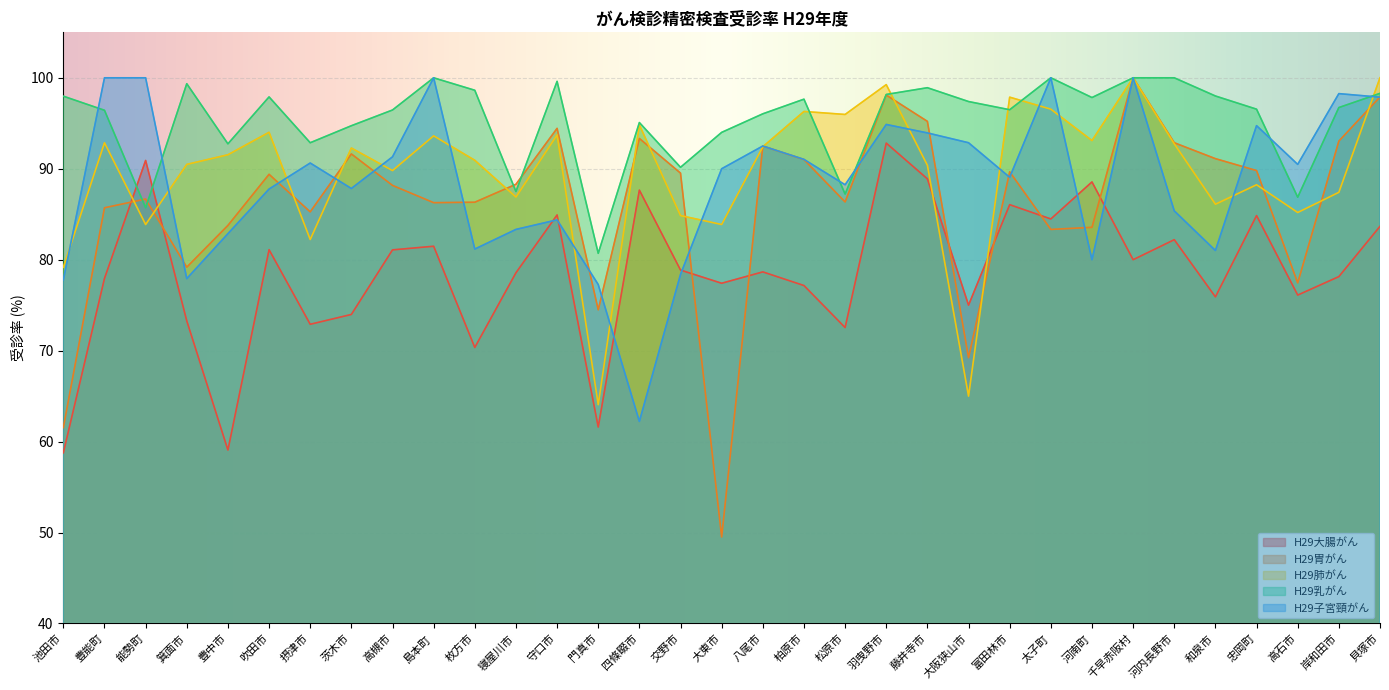

Is it true that H29乳がん equals 174.7 at 太子町?

False